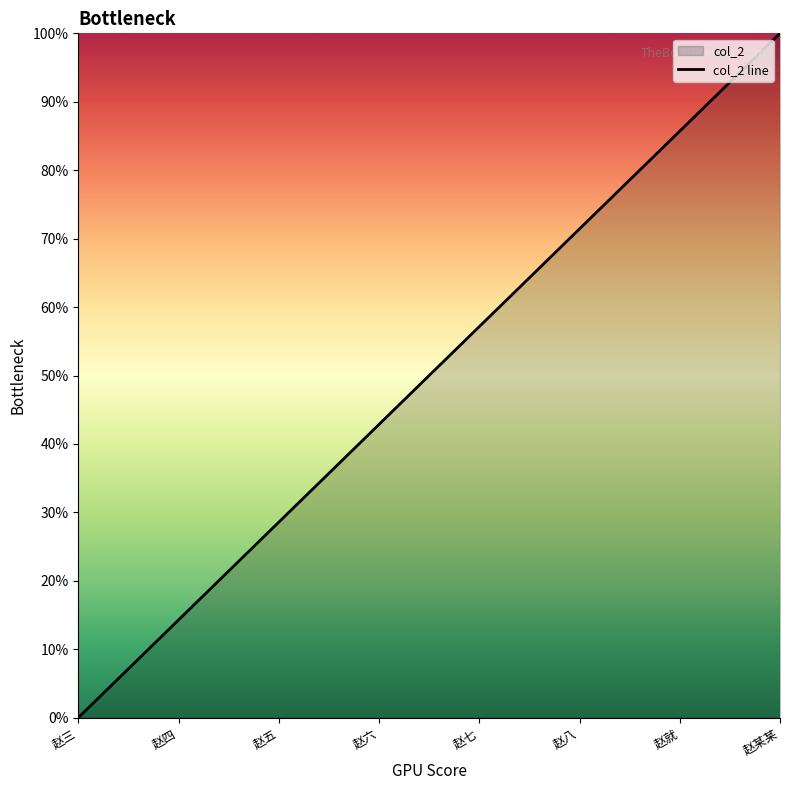

List the labels in order of value, largest first.

赵某某, 赵就, 赵八, 赵七, 赵六, 赵五, 赵四, 赵三